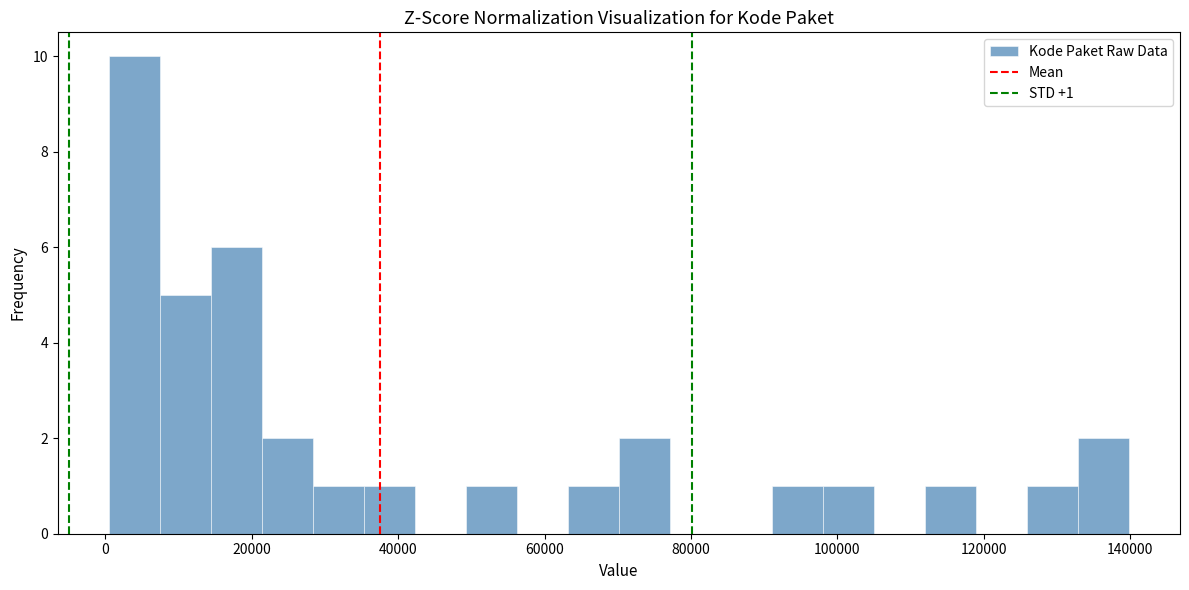

Around what value on the x-axis is the tallest bar? Give the approximate position of its centre, as read against the axis.

4000